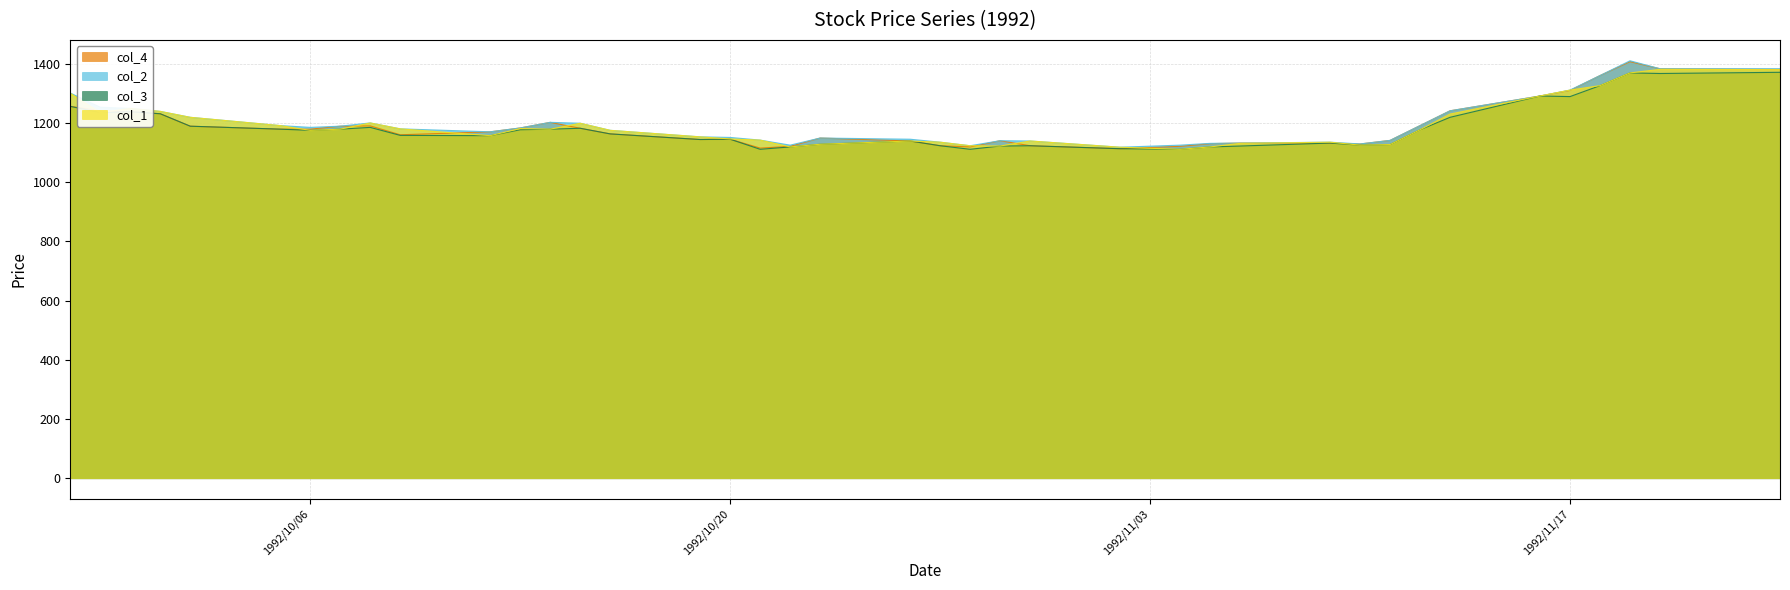

Which has a higher value, 1992/10/30 or 1992/10/07?

1992/10/07